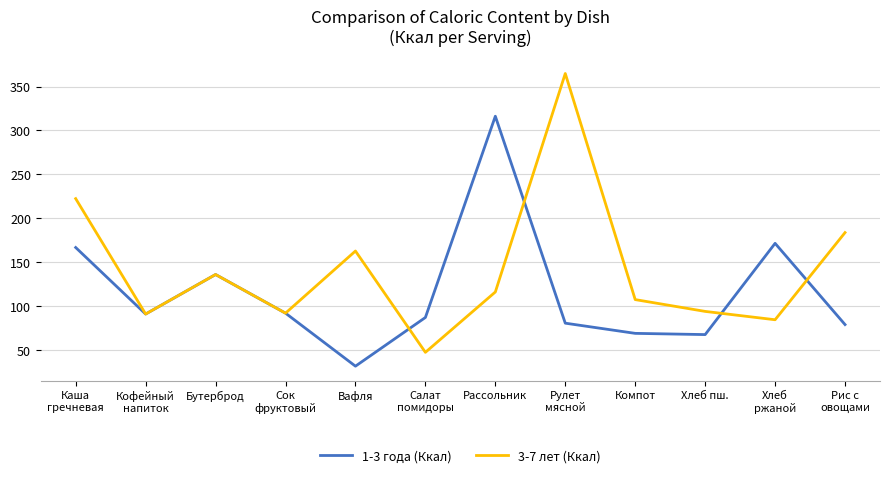

What is the approximate value of 3-7 лет (Ккал) at Вафля?

162.8